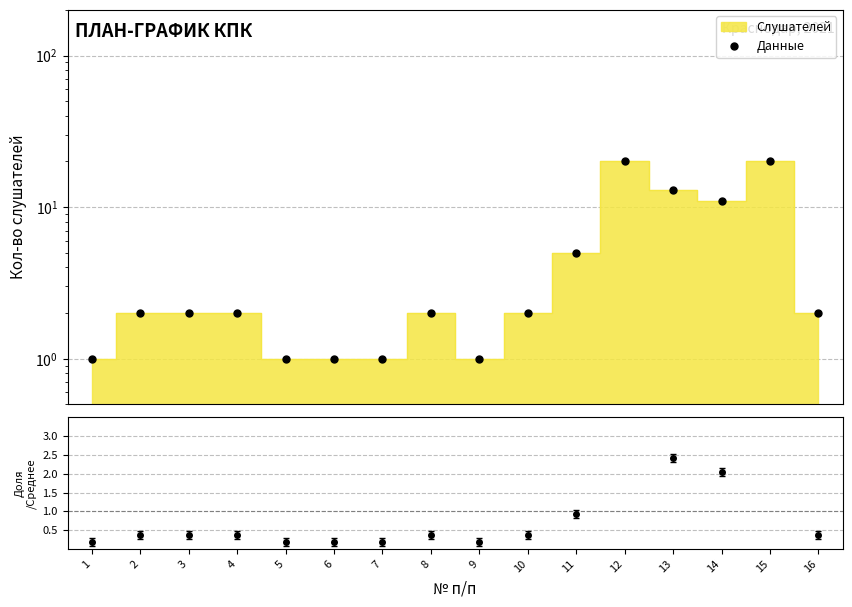

What is the average value?

5